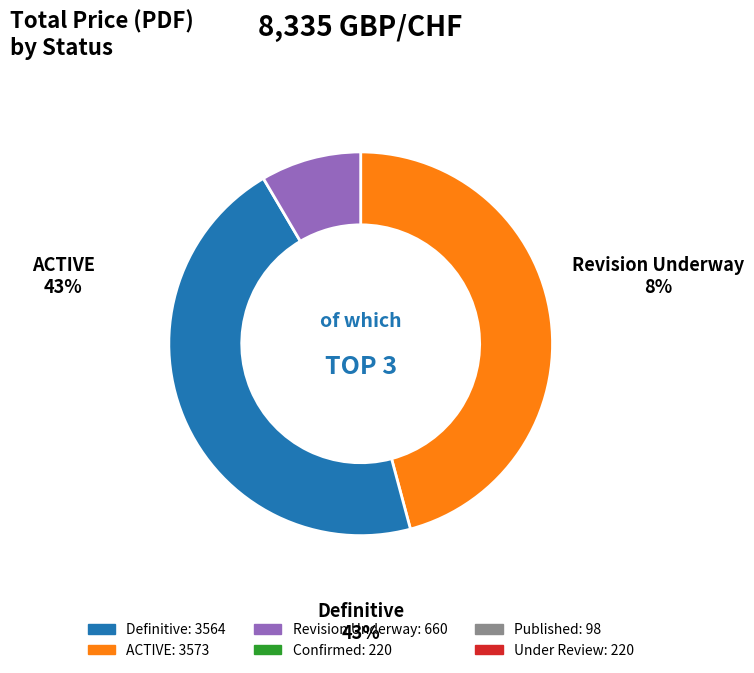

Do Published and Definitive together represent more than half of the pie?

No